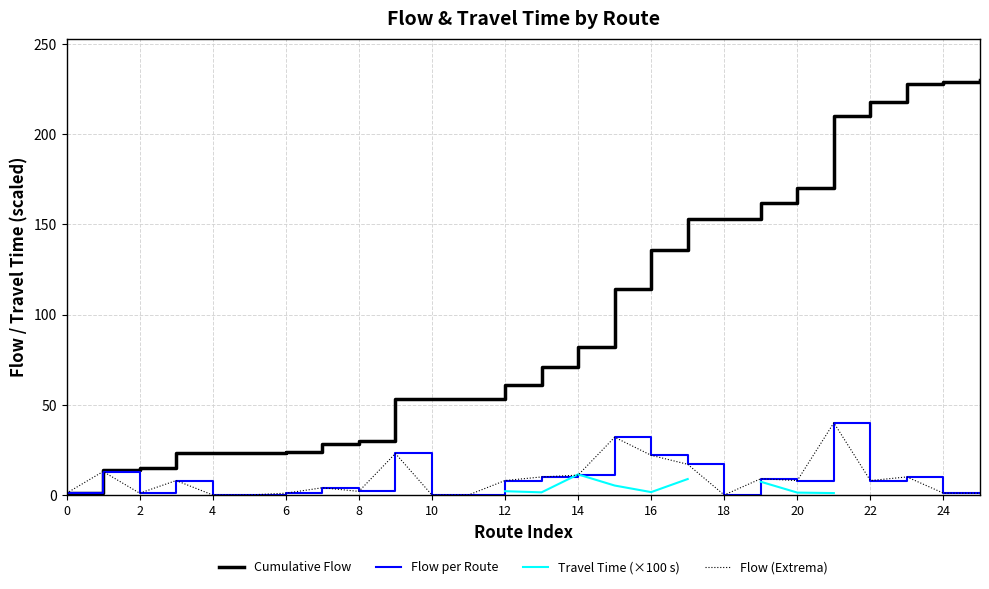

What are all the series names shown in the legend?

Cumulative Flow, Flow per Route, Travel Time (×100 s), Flow (Extrema)